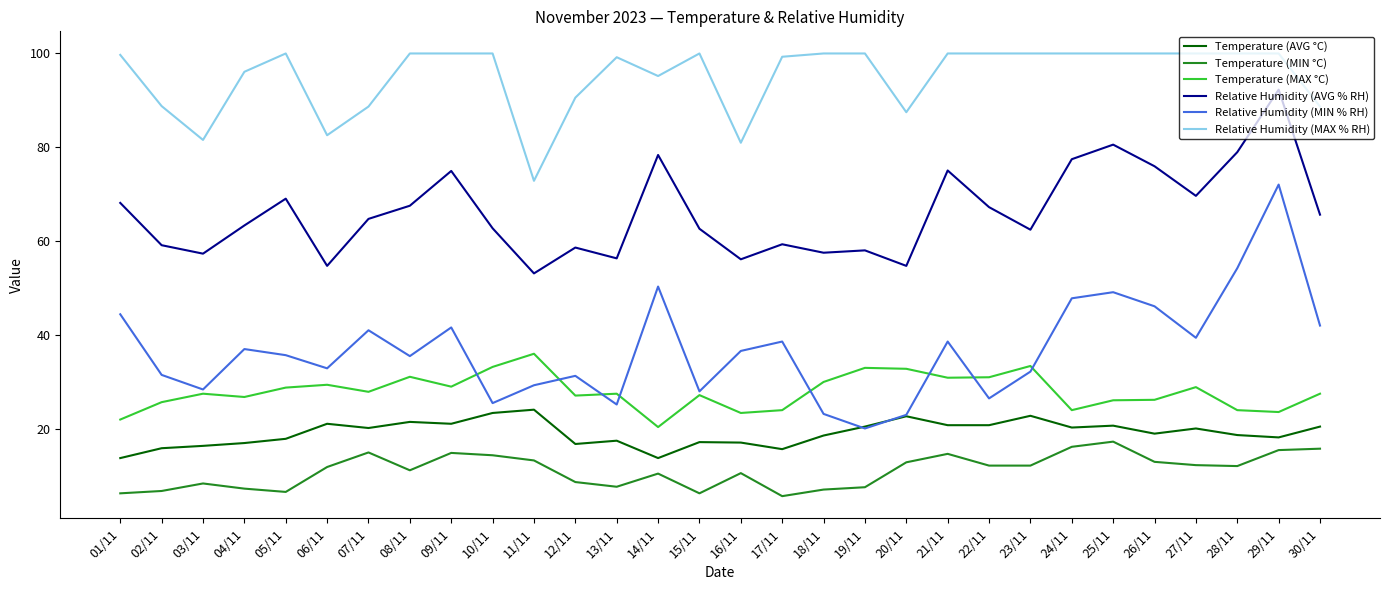

What is the difference between the maximum and minimum values in the Temperature (AVG °C) series?

10.3